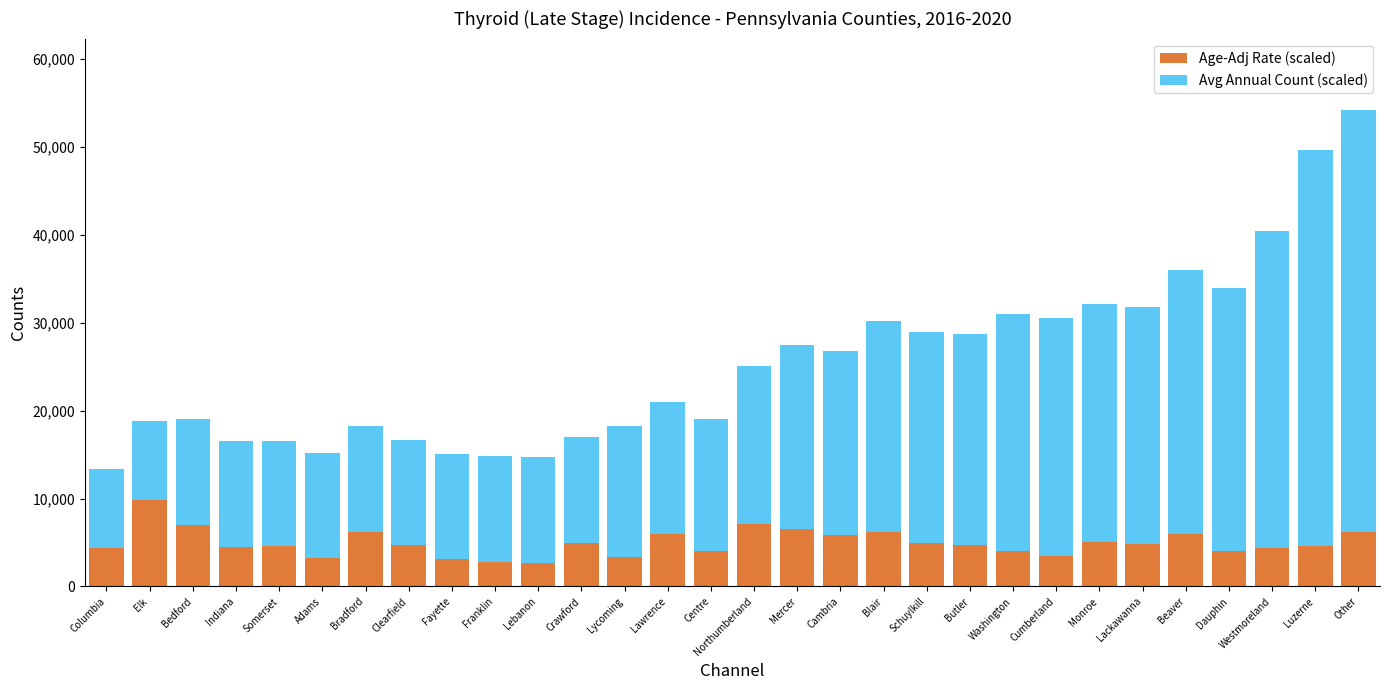

What is the lowest value of the Age-Adj Rate (scaled) series?

2700